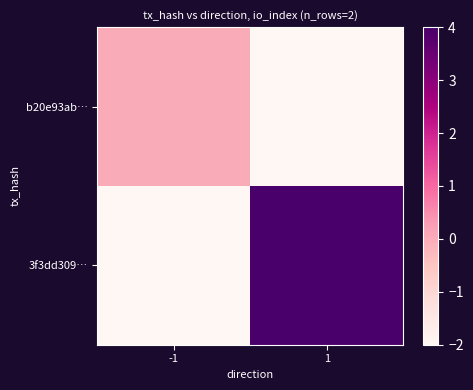

Reading left to right, list all the values displayed in this chart.

b20e93ab…: -1=0	1=-2
3f3dd309…: -1=-2	1=4